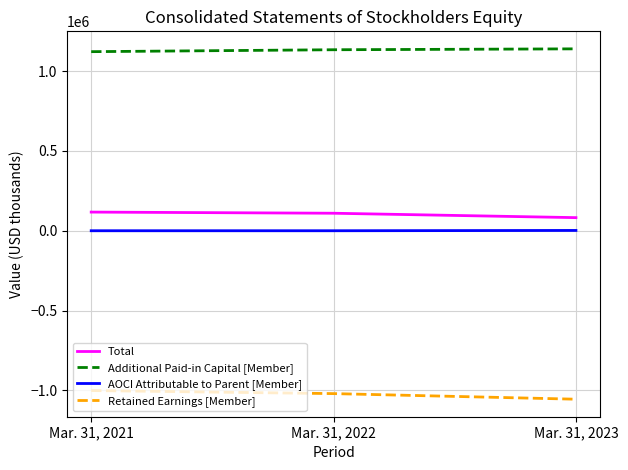

Is the value of Retained Earnings [Member] at Mar. 31, 2023 greater than the value of Total at Mar. 31, 2022?

No